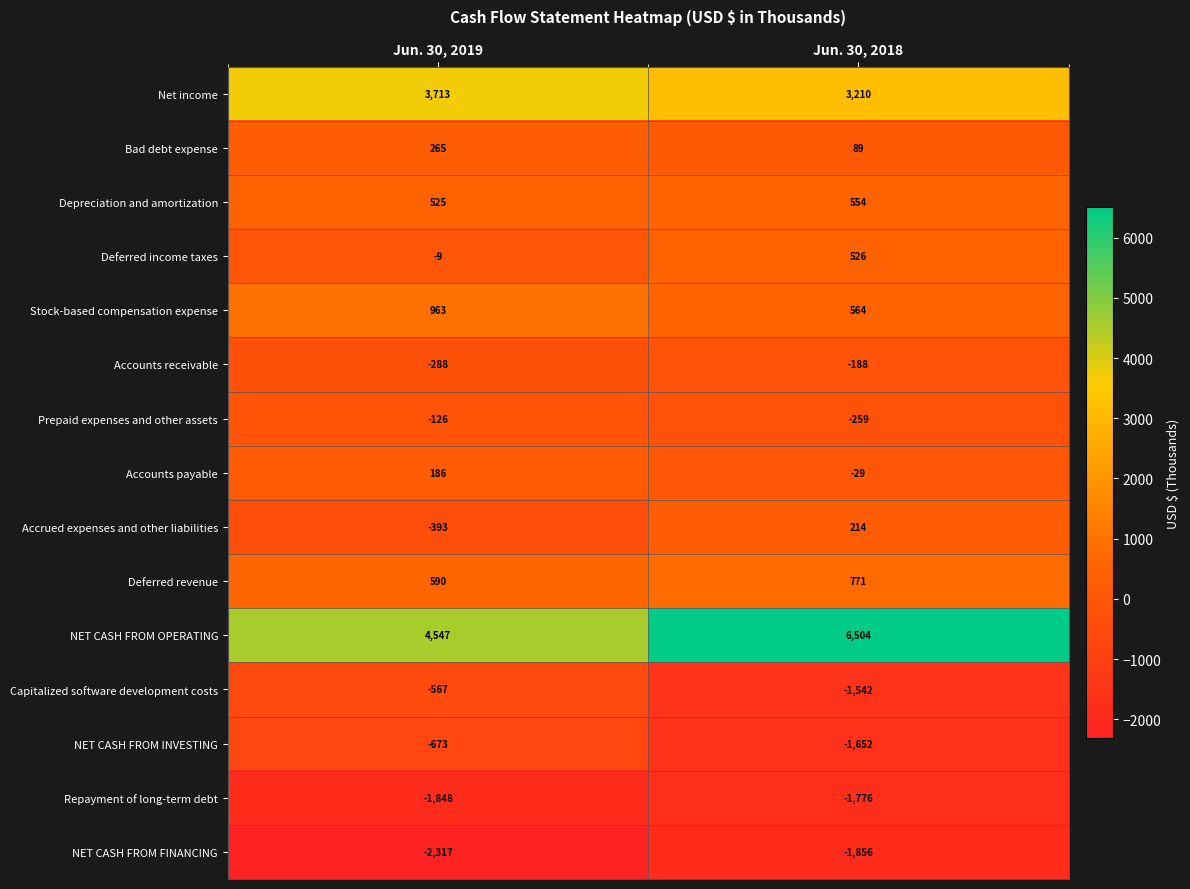

Reading right to left, extract all data points from this chart.

Net income: Jun. 30, 2018=3210	Jun. 30, 2019=3713
Bad debt expense: Jun. 30, 2018=89	Jun. 30, 2019=265
Depreciation and amortization: Jun. 30, 2018=554	Jun. 30, 2019=525
Deferred income taxes: Jun. 30, 2018=526	Jun. 30, 2019=-9
Stock-based compensation expense: Jun. 30, 2018=564	Jun. 30, 2019=963
Accounts receivable: Jun. 30, 2018=-188	Jun. 30, 2019=-288
Prepaid expenses and other assets: Jun. 30, 2018=-259	Jun. 30, 2019=-126
Accounts payable: Jun. 30, 2018=-29	Jun. 30, 2019=186
Accrued expenses and other liabilities: Jun. 30, 2018=214	Jun. 30, 2019=-393
Deferred revenue: Jun. 30, 2018=771	Jun. 30, 2019=590
NET CASH FROM OPERATING: Jun. 30, 2018=6504	Jun. 30, 2019=4547
Capitalized software development costs: Jun. 30, 2018=-1542	Jun. 30, 2019=-567
NET CASH FROM INVESTING: Jun. 30, 2018=-1652	Jun. 30, 2019=-673
Repayment of long-term debt: Jun. 30, 2018=-1776	Jun. 30, 2019=-1848
NET CASH FROM FINANCING: Jun. 30, 2018=-1856	Jun. 30, 2019=-2317